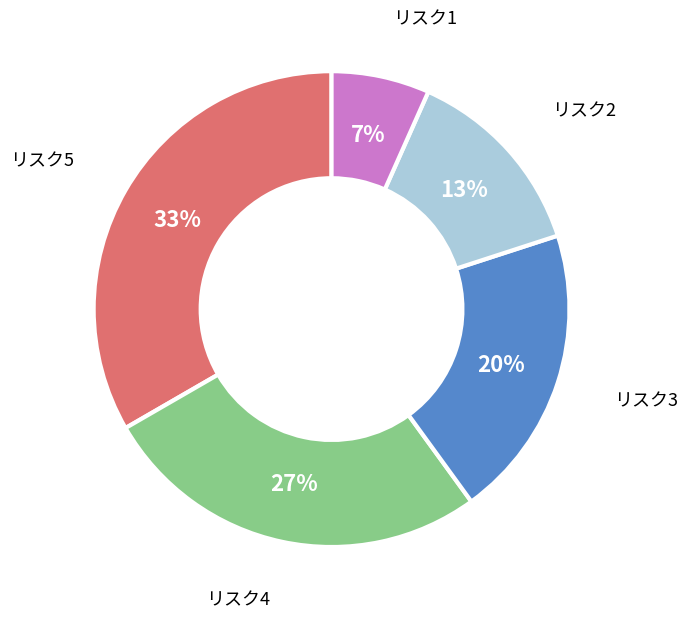

The リスク1 slice represents 7% of the pie. True or false?

True